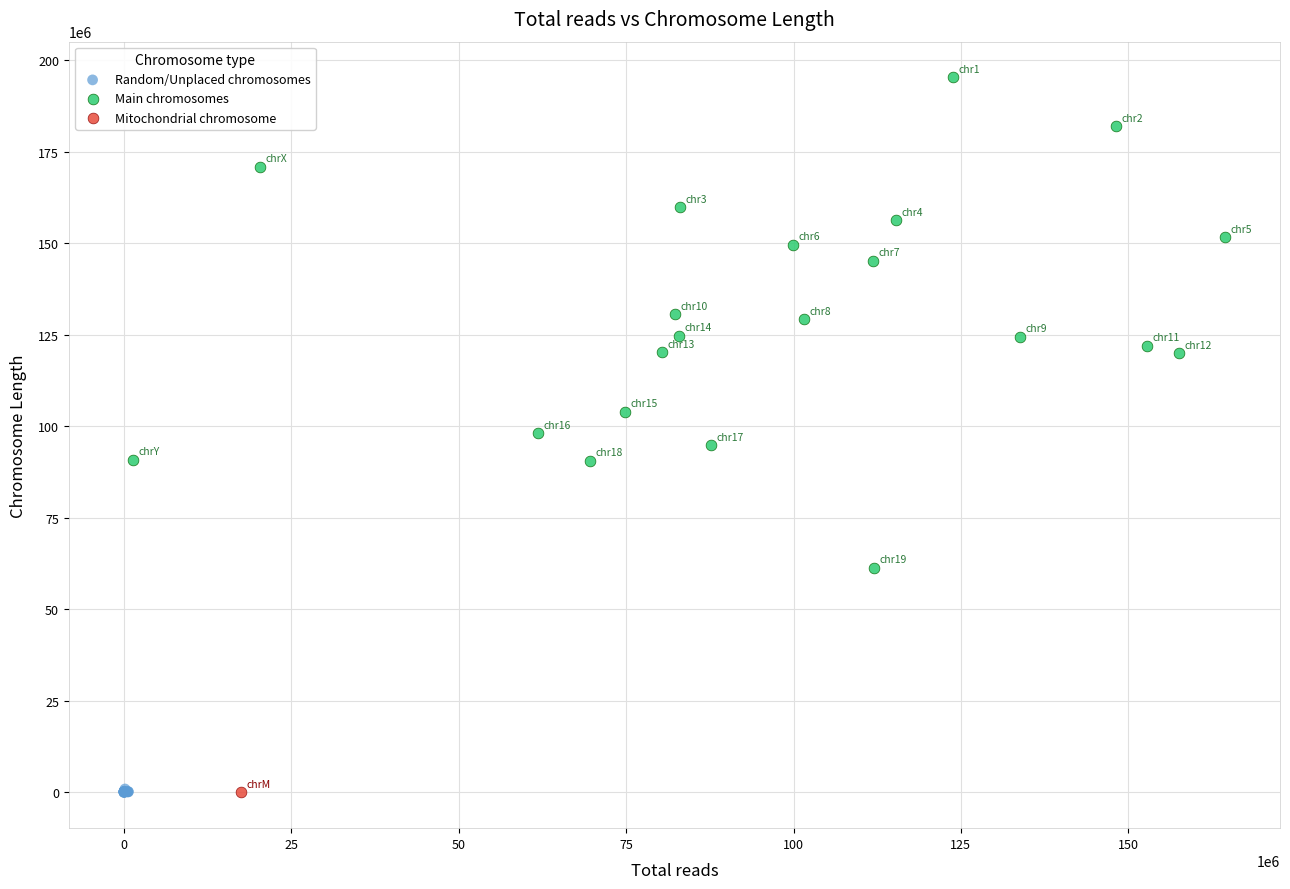

What are all the series names shown in the legend?

Random/Unplaced chromosomes, Main chromosomes, Mitochondrial chromosome